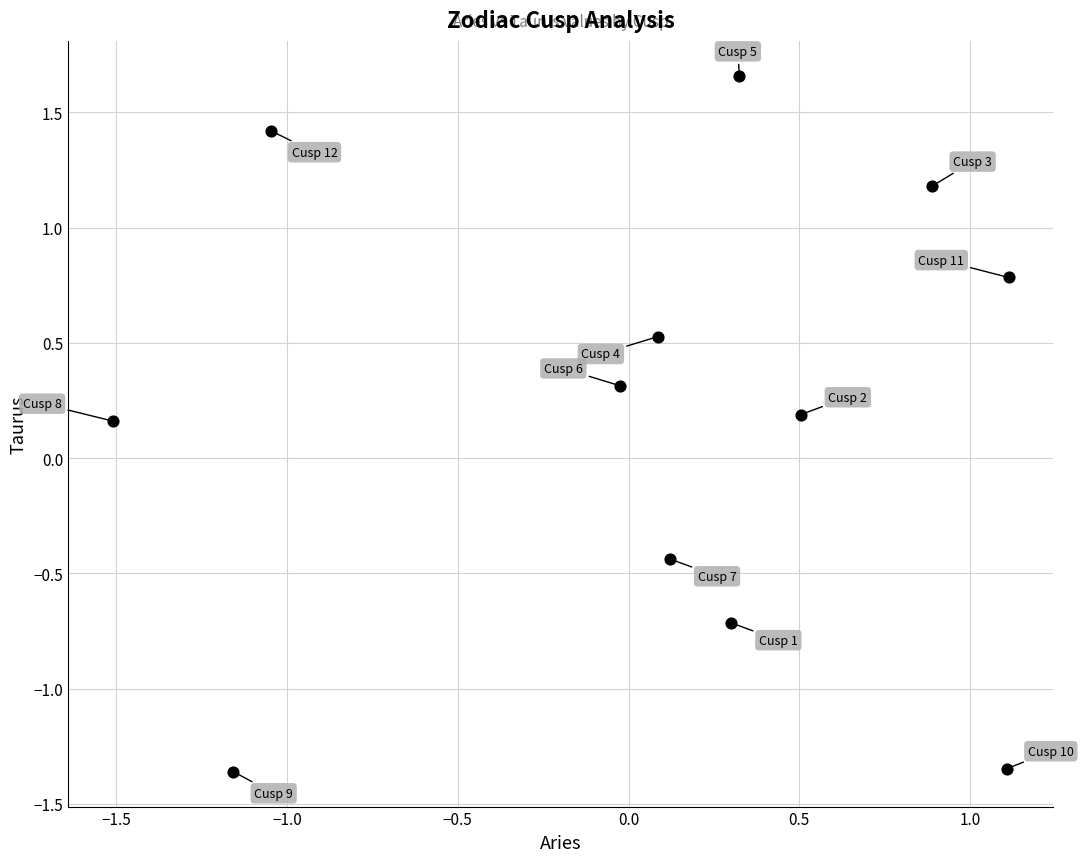

What is the range of X values (max minus min)?

2.6